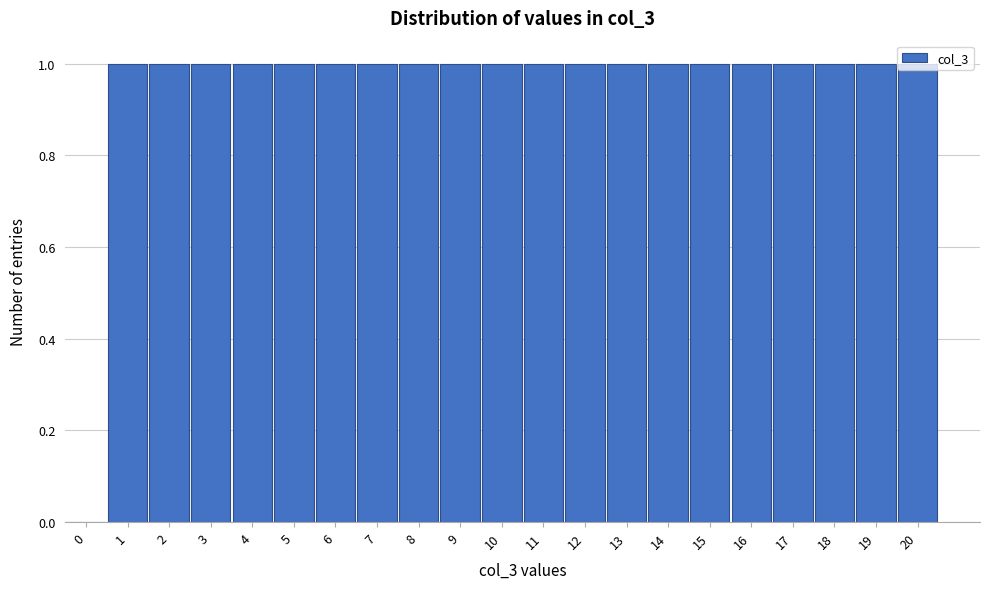

What is the sum of all values?

20